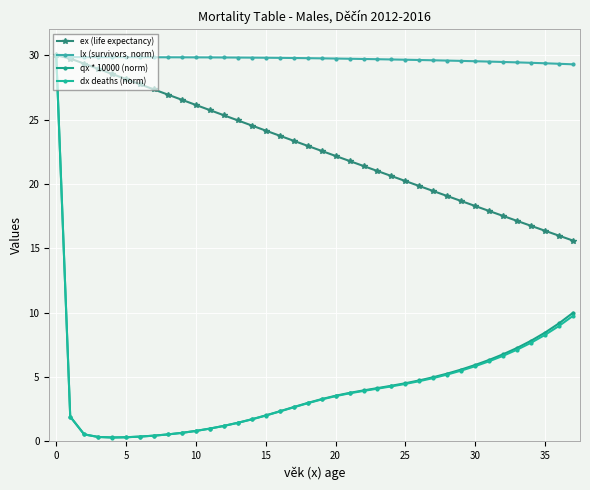

Reading right to left, transcribe all the data shown in this chart.

ex (life expectancy): 15.6	16.0	16.4	16.7	17.1	17.5	17.9	18.3	18.7	19.1	19.4	19.8	20.2	20.6	21.0	21.4	21.8	22.2	22.6	23.0	23.4	23.7	24.1	24.5	24.9	25.3	25.7	26.1	26.5	26.9	27.3	27.7	28.1	28.5	28.9	29.3	29.7	30.0
lx (survivors, norm): 29.3	29.3	29.4	29.4	29.4	29.5	29.5	29.5	29.6	29.6	29.6	29.6	29.6	29.7	29.7	29.7	29.7	29.7	29.8	29.8	29.8	29.8	29.8	29.8	29.8	29.8	29.8	29.8	29.8	29.8	29.8	29.8	29.8	29.8	29.8	29.8	29.9	30.0
qx * 10000 (norm): 10.0	9.2	8.5	7.8	7.3	6.8	6.3	5.9	5.6	5.3	5.0	4.7	4.5	4.3	4.1	4.0	3.8	3.5	3.3	3.0	2.7	2.3	2.0	1.7	1.4	1.2	1.0	0.8	0.7	0.5	0.4	0.4	0.3	0.3	0.3	0.5	1.9	30.0
dx deaths (norm): 9.8	9.0	8.3	7.7	7.1	6.6	6.2	5.8	5.5	5.2	4.9	4.7	4.5	4.3	4.1	3.9	3.7	3.5	3.3	3.0	2.6	2.3	2.0	1.7	1.4	1.2	1.0	0.8	0.7	0.5	0.4	0.4	0.3	0.3	0.3	0.5	1.9	30.0